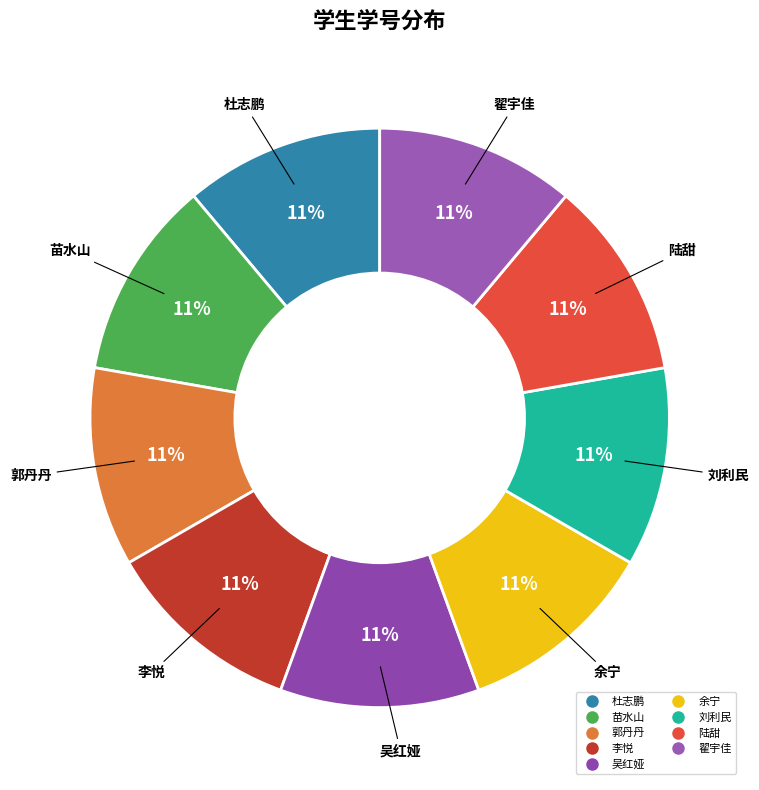

To the nearest percent, what portion does 陆甜 represent?

11%